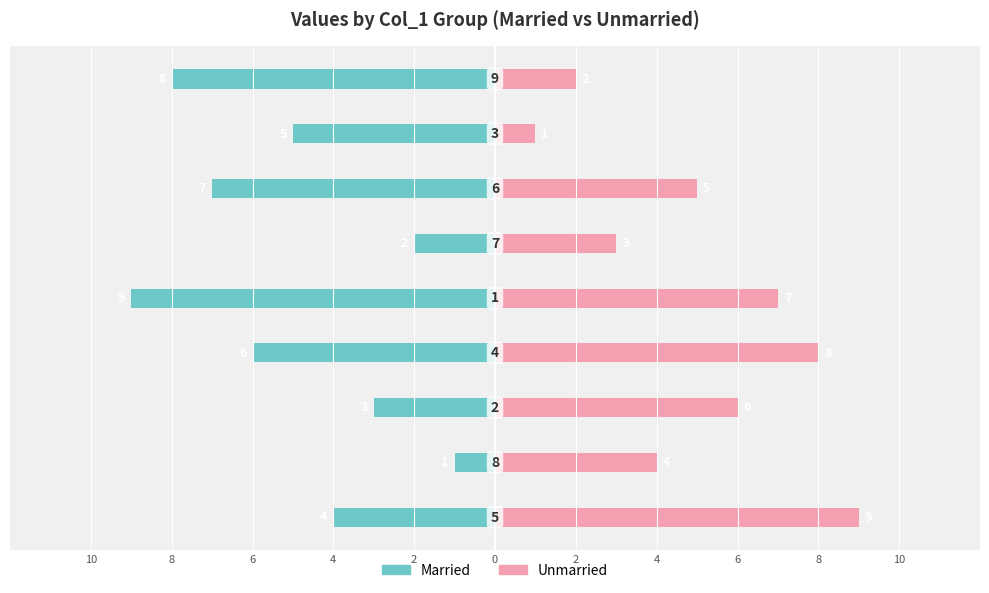

Read the Unmarried value at 8.

4